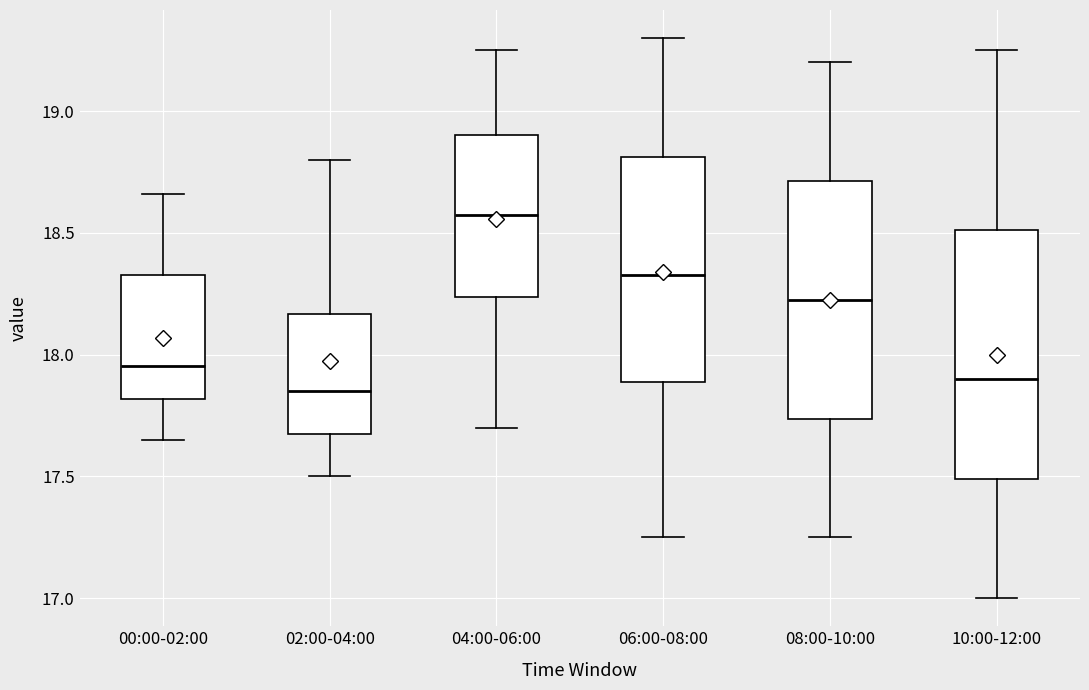

Where does the upper whisker of the box for 10:00-12:00 end on the y-axis? The values are not printed on the chart, so give them approximately, as read against the axis.

19.25